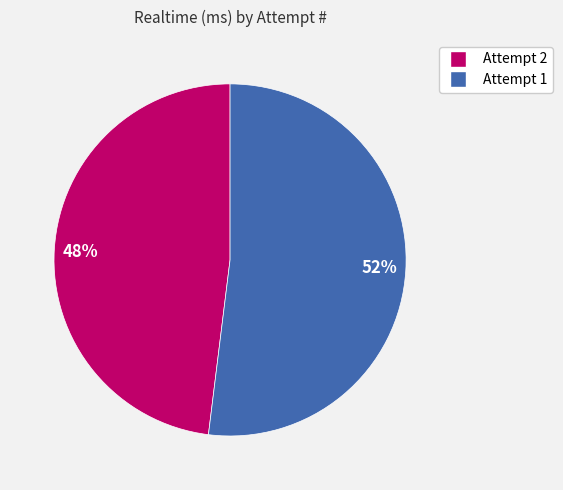

Which category has the biggest portion of the pie?

52%